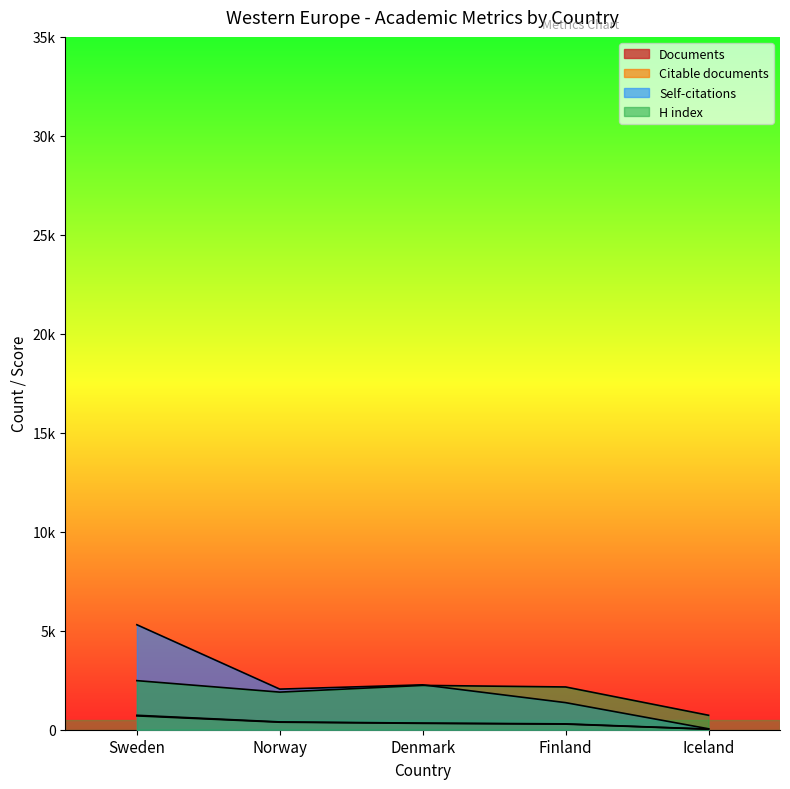

Does the chart display data point markers on the line(s)?

No